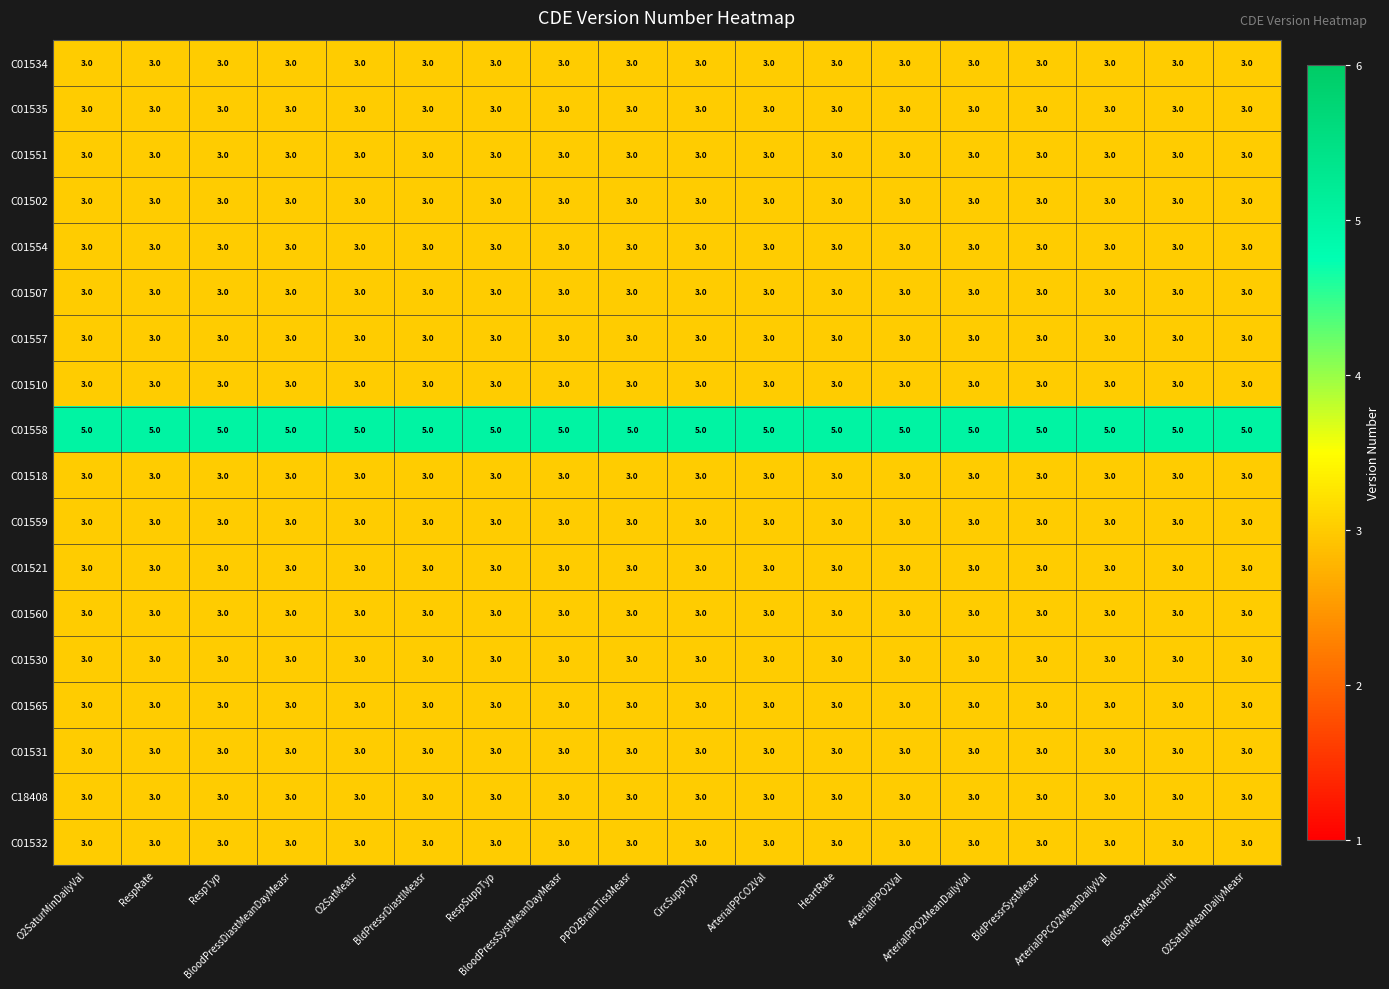

What is the highest value of the C01530 series?

3